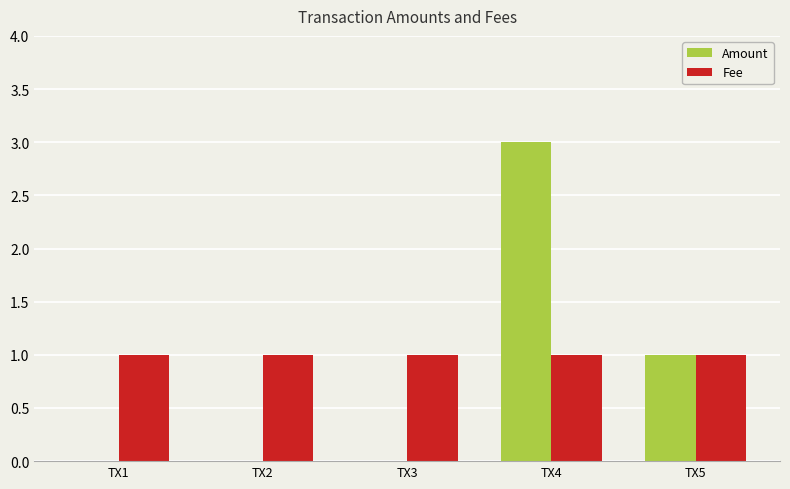

At which category is the sum across all series the highest?

TX4